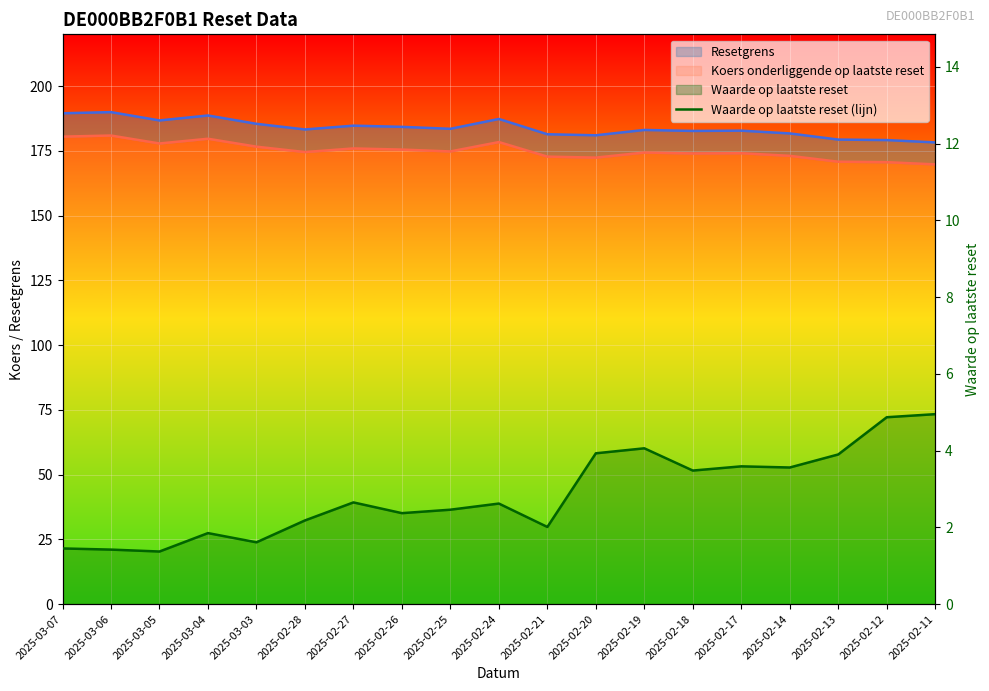

Reading right to left, what are all the values shown in this chart?

2025-02-11=5.0	2025-02-12=4.9	2025-02-13=3.9	2025-02-14=3.6	2025-02-17=3.6	2025-02-18=3.5	2025-02-19=4.1	2025-02-20=3.9	2025-02-21=2.0	2025-02-24=2.6	2025-02-25=2.5	2025-02-26=2.4	2025-02-27=2.6	2025-02-28=2.2	2025-03-03=1.6	2025-03-04=1.9	2025-03-05=1.4	2025-03-06=1.4	2025-03-07=1.4